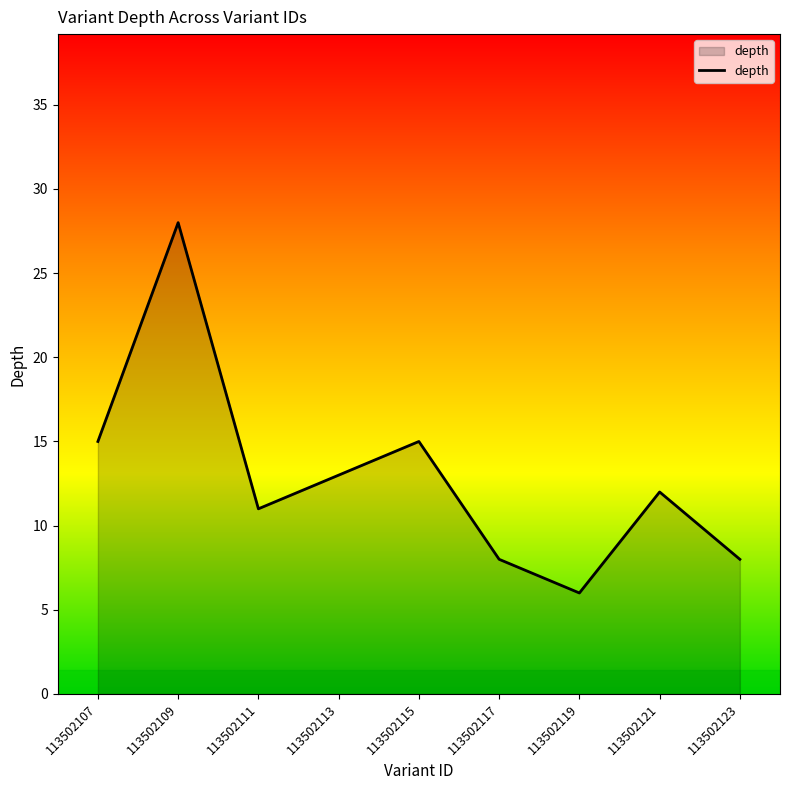

True or false: the data shows 6 at 113502119.

True